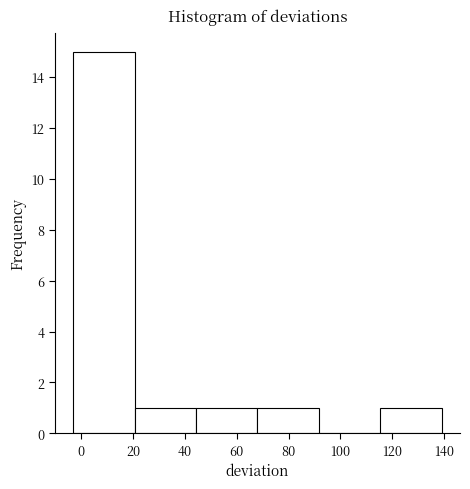

Reading left to right, list every bar in this chart as the range it spans on the x-axis followed by its height. Neither the bar edges nor the heights are printed on the chart, so give them approximately, as read against the axes.

-2 to 20: 15
20 to 44: 1
44 to 68: 1
68 to 92: 1
92 to 116: 0
116 to 140: 1